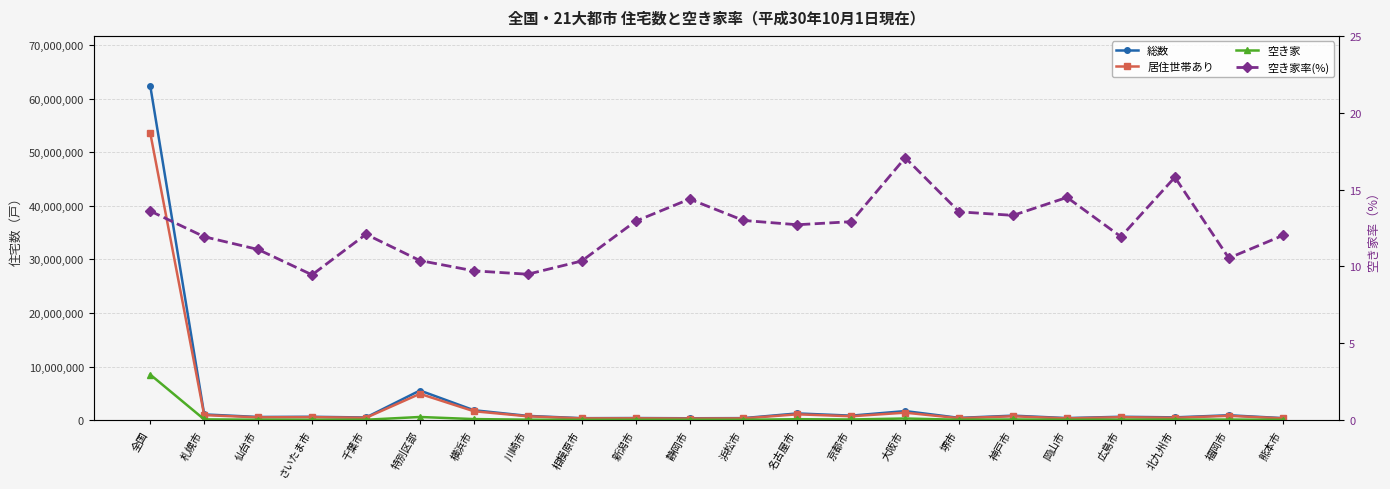

Which category has the lowest value in the 居住世帯あり series?

静岡市